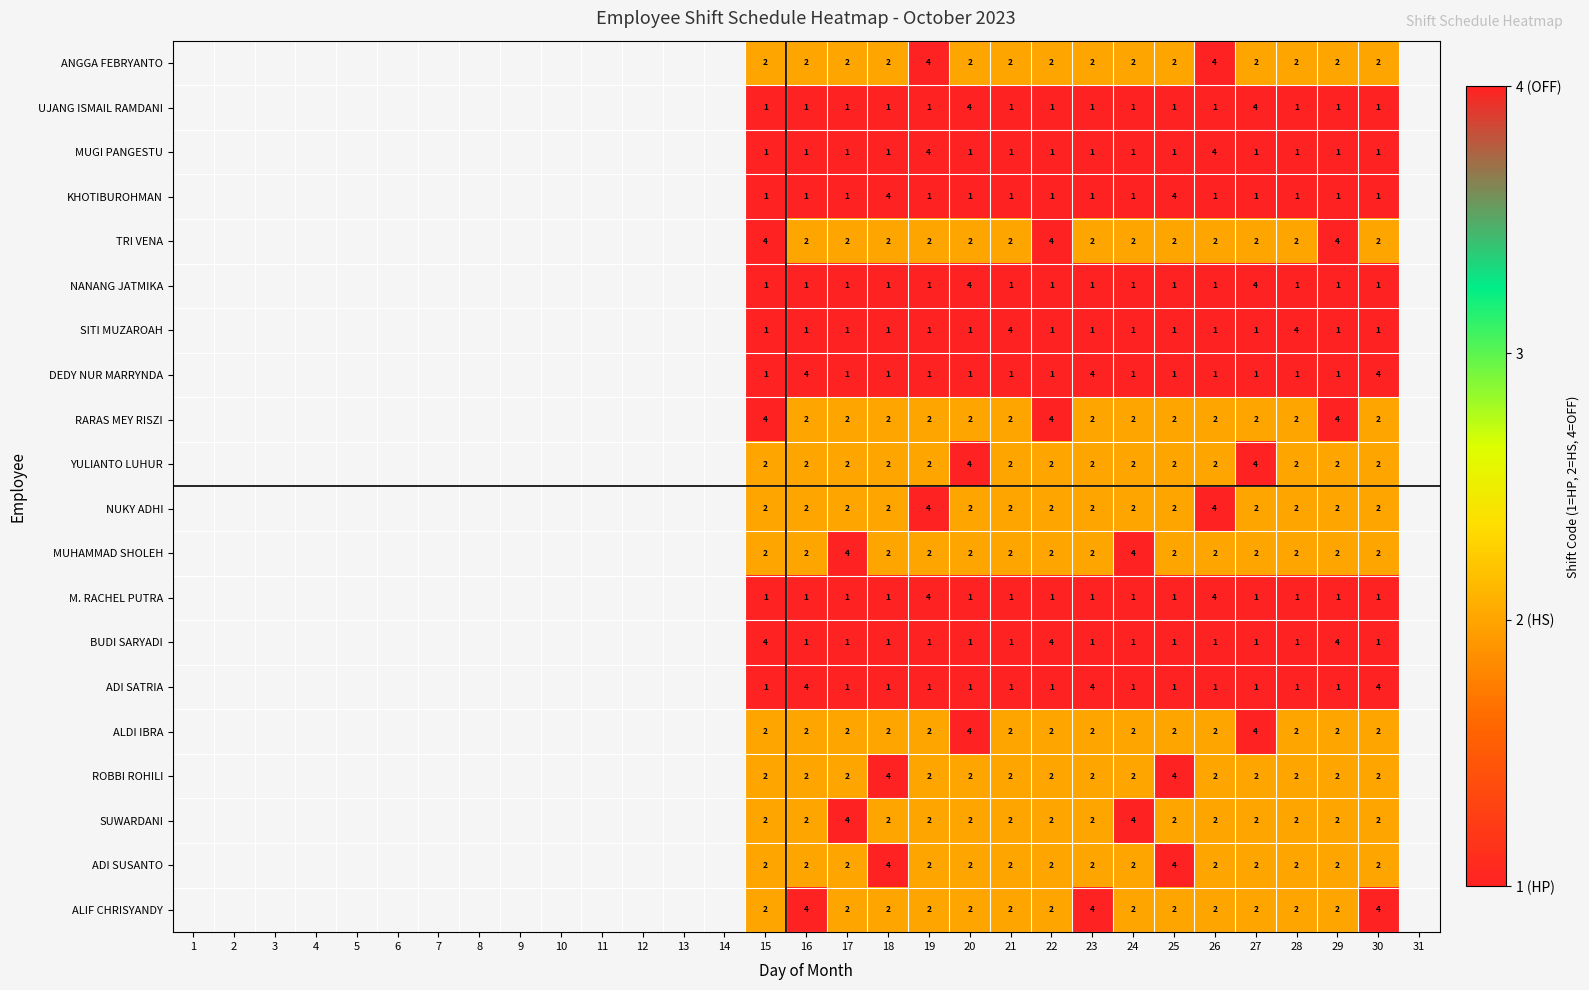

True or false: KHOTIBUROHMAN has a value of 1 at 19.

True